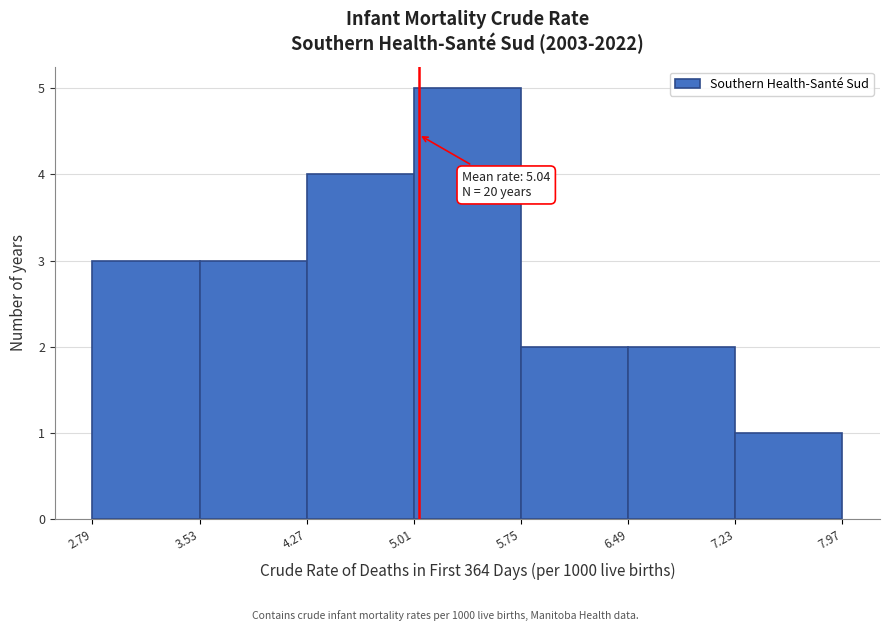

Which range on the x-axis has the tallest bar?

5.01 to 5.75